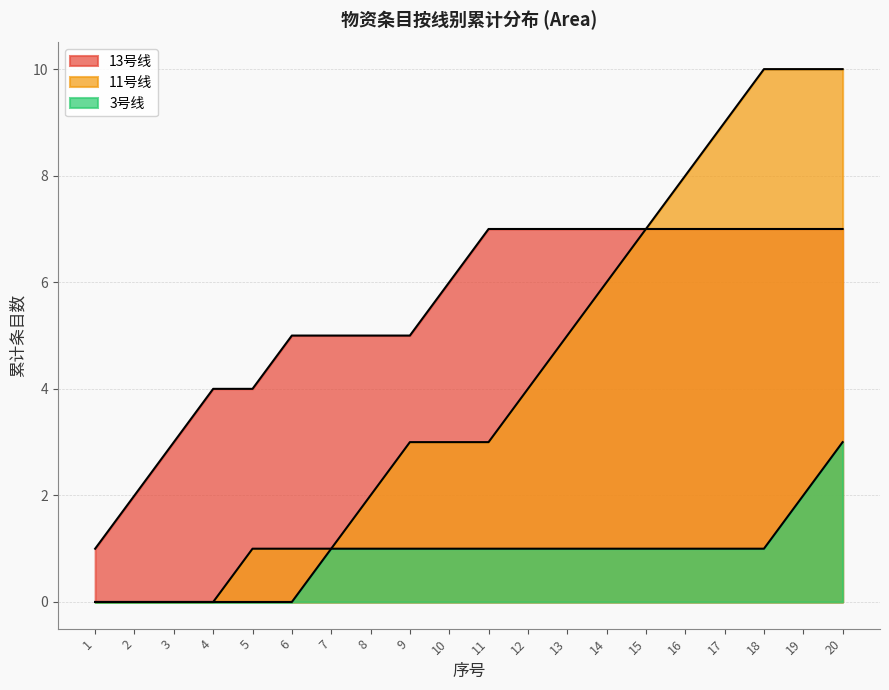

At which category does the chart reach its minimum across all series?

1